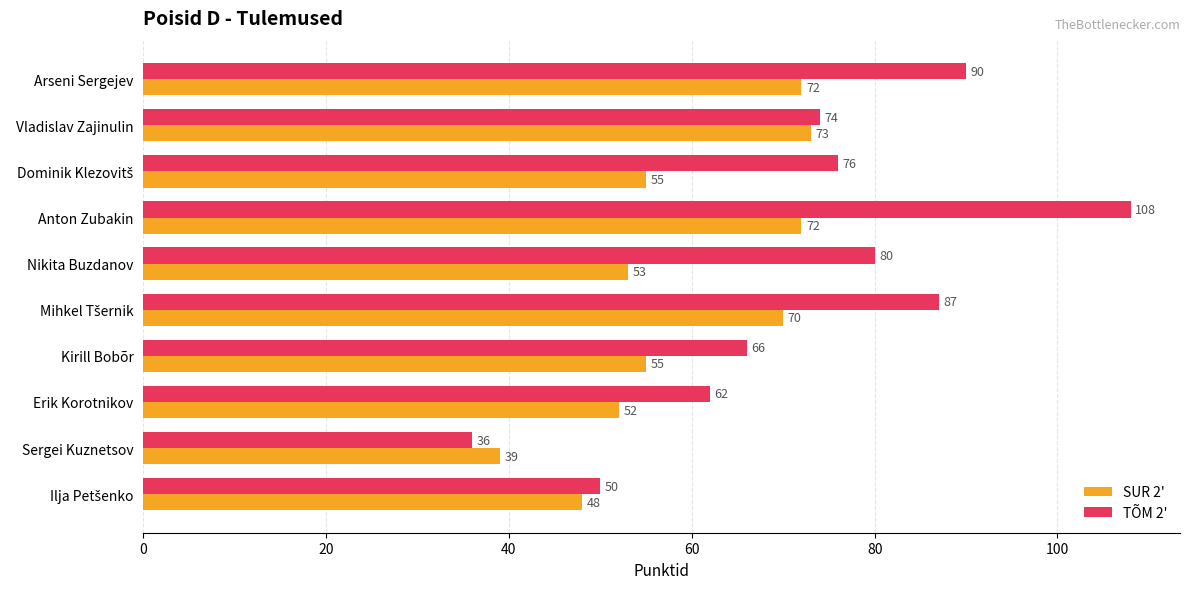

Rank the series by their maximum value, from lowest to highest.

SUR 2', TÕM 2'